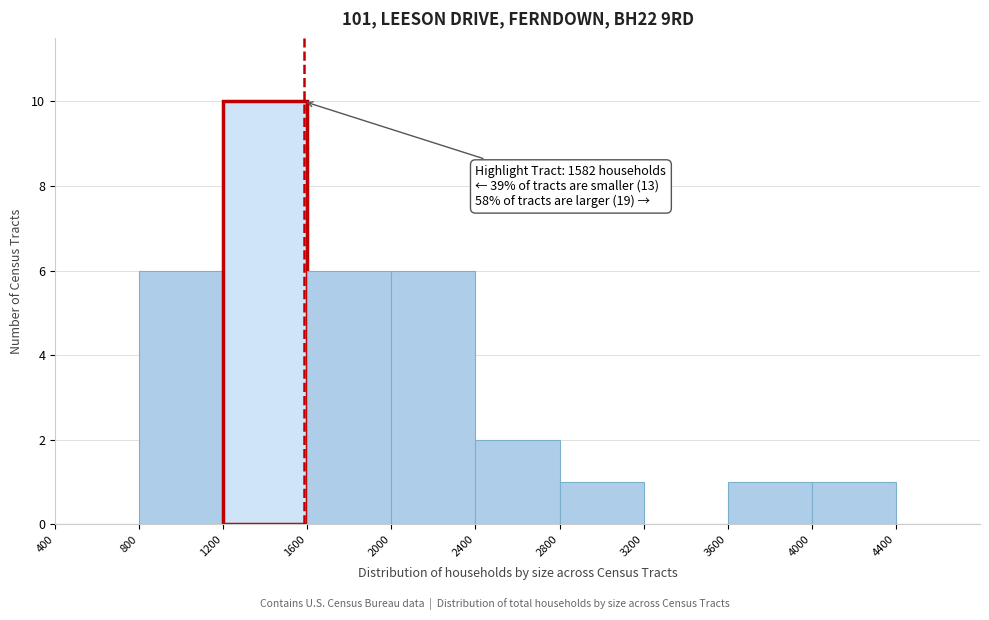

Which range on the x-axis has the tallest bar?

1200 to 1600